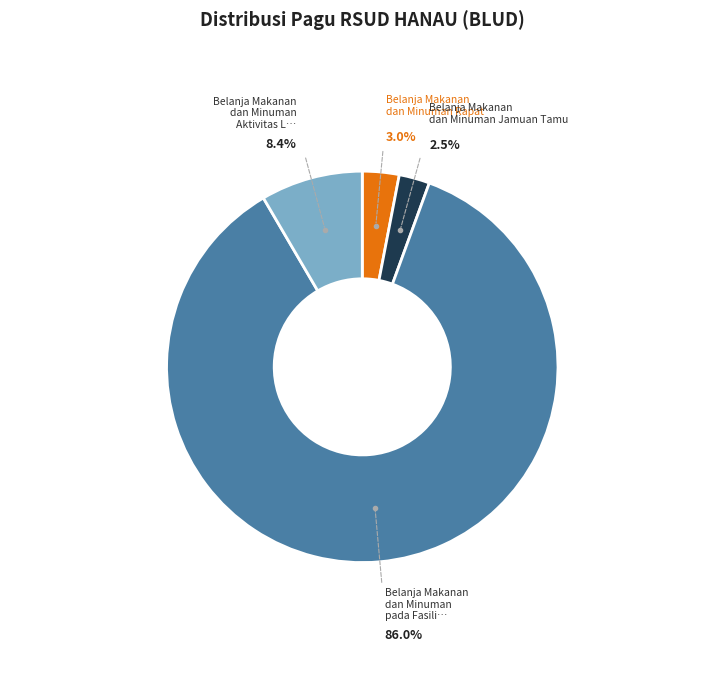

Is there a majority slice in this chart?

Yes